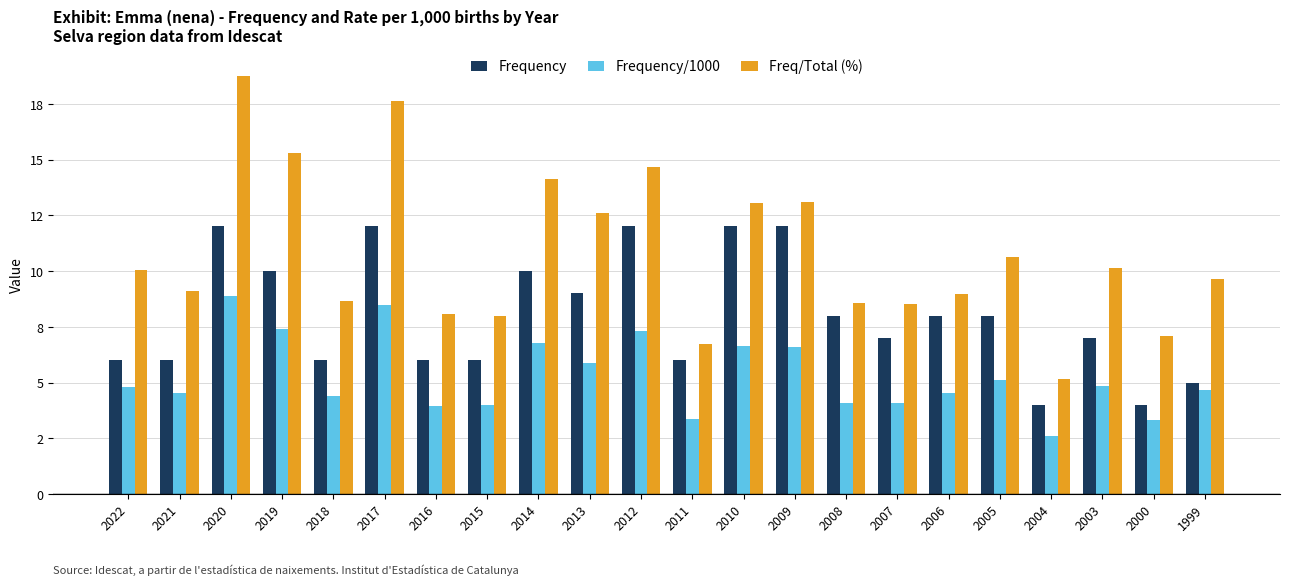

What is the sum of the Frequency/1000 values at 2003 and 2000?

8.1